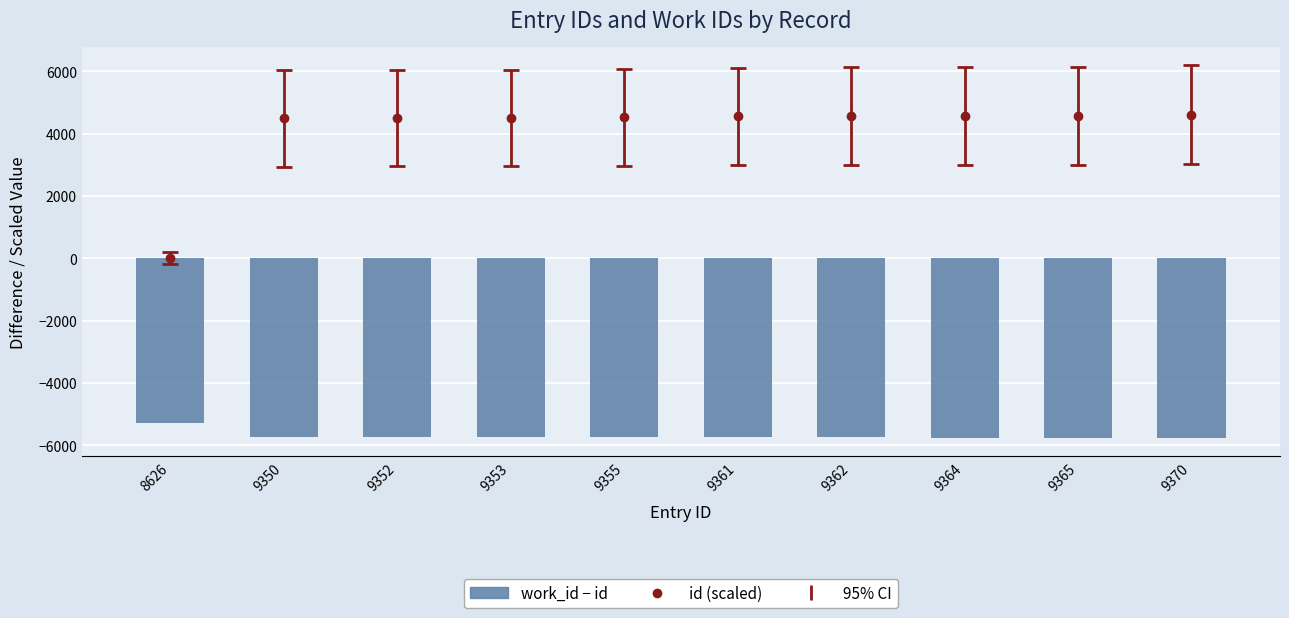

Where does the data first go above -5750?

8626